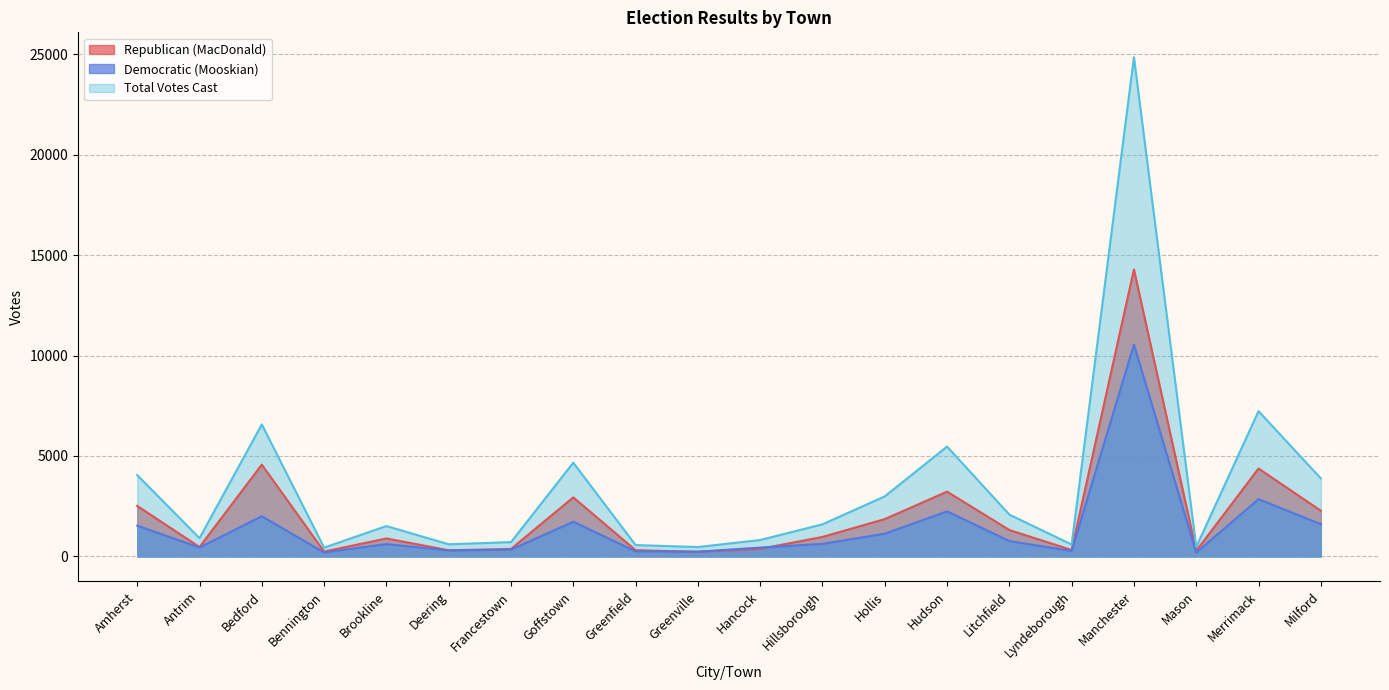

Rank the series by their average value, from highest to lowest.

Total Votes Cast, Republican (MacDonald), Democratic (Mooskian)